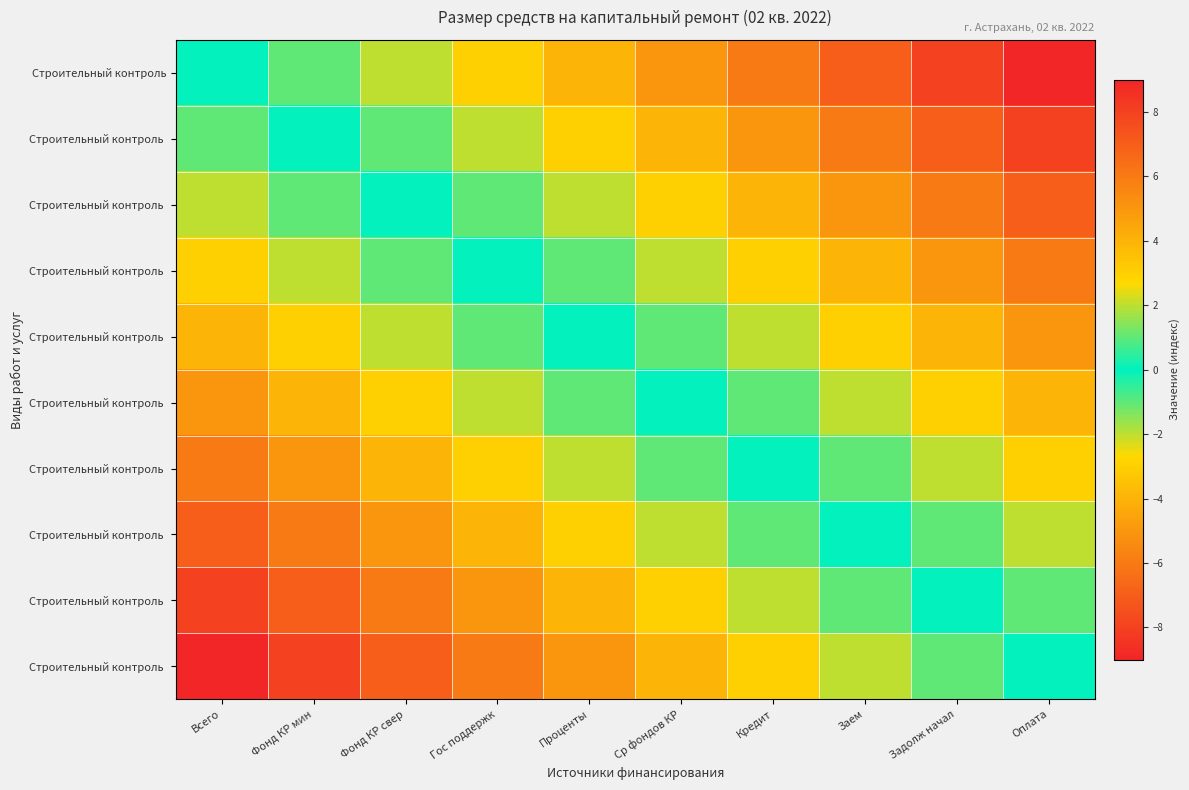

How many distinct data groups are displayed?

10